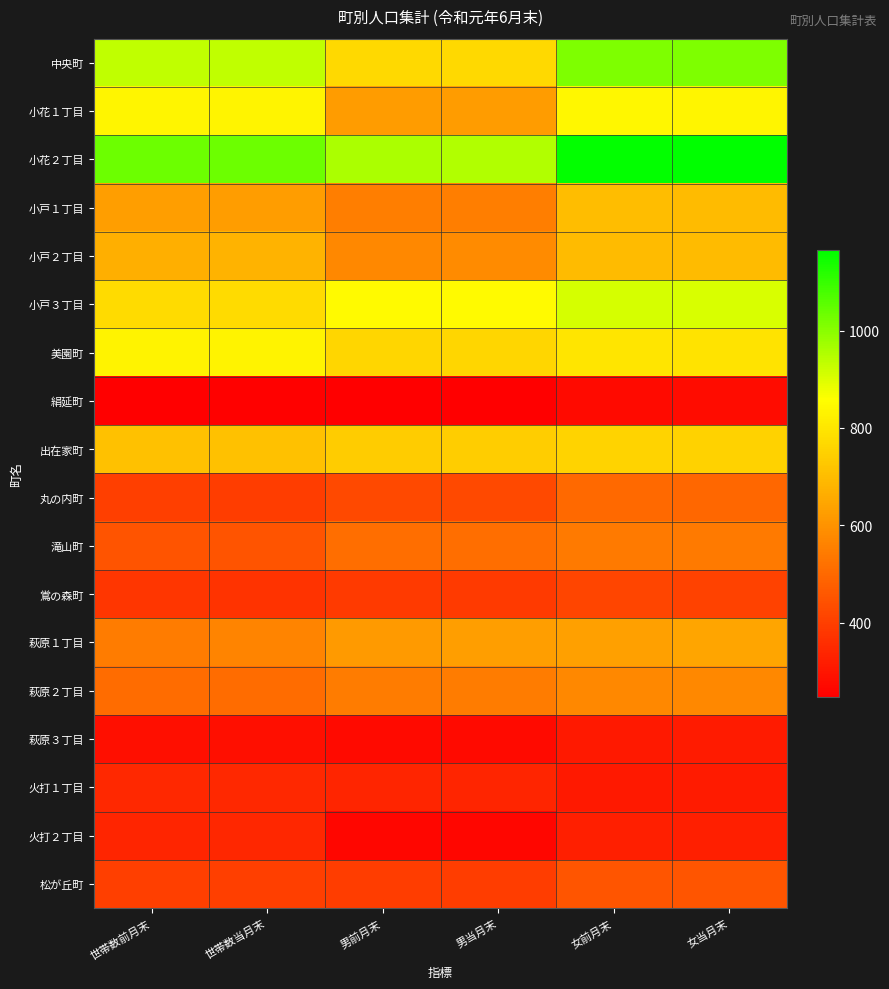

Reading left to right, extract all data points from this chart.

中央町: 世帯数前月末=934	世帯数当月末=933	男前月末=770	男当月末=769	女前月末=1013	女当月末=1012
小花１丁目: 世帯数前月末=837	世帯数当月末=835	男前月末=621	男当月末=621	女前月末=841	女当月末=838
小花２丁目: 世帯数前月末=1036	世帯数当月末=1035	男前月末=959	男当月末=954	女前月末=1161	女当月末=1166
小戸１丁目: 世帯数前月末=629	世帯数当月末=625	男前月末=550	男当月末=551	女前月末=700	女当月末=698
小戸２丁目: 世帯数前月末=669	世帯数当月末=679	男前月末=576	男当月末=583	女前月末=696	女当月末=696
小戸３丁目: 世帯数前月末=774	世帯数当月末=773	男前月末=850	男当月末=849	女前月末=909	女当月末=905
美園町: 世帯数前月末=830	世帯数当月末=832	男前月末=761	男当月末=762	女前月末=797	女当月末=796
絹延町: 世帯数前月末=249	世帯数当月末=251	男前月末=247	男当月末=250	女前月末=275	女当月末=276
出在家町: 世帯数前月末=712	世帯数当月末=711	男前月末=738	男当月末=739	女前月末=754	女当月末=751
丸の内町: 世帯数前月末=399	世帯数当月末=396	男前月末=426	男当月末=424	女前月末=501	女当月末=497
滝山町: 世帯数前月末=450	世帯数当月末=451	男前月末=513	男当月末=513	女前月末=543	女当月末=544
鴬の森町: 世帯数前月末=379	世帯数当月末=370	男前月末=388	男当月末=388	女前月末=414	女当月末=405
萩原１丁目: 世帯数前月末=545	世帯数当月末=564	男前月末=618	男当月末=631	女前月末=632	女当月末=645
萩原２丁目: 世帯数前月末=506	世帯数当月末=506	男前月末=547	男当月末=547	女前月末=577	女当月末=575
萩原３丁目: 世帯数前月末=285	世帯数当月末=284	男前月末=275	男当月末=275	女前月末=310	女当月末=312
火打１丁目: 世帯数前月末=344	世帯数当月末=346	男前月末=340	男当月末=340	女前月末=310	女当月末=314
火打２丁目: 世帯数前月末=340	世帯数当月末=342	男前月末=264	男当月末=264	女前月末=324	女当月末=324
松が丘町: 世帯数前月末=401	世帯数当月末=401	男前月末=395	男当月末=396	女前月末=453	女当月末=454